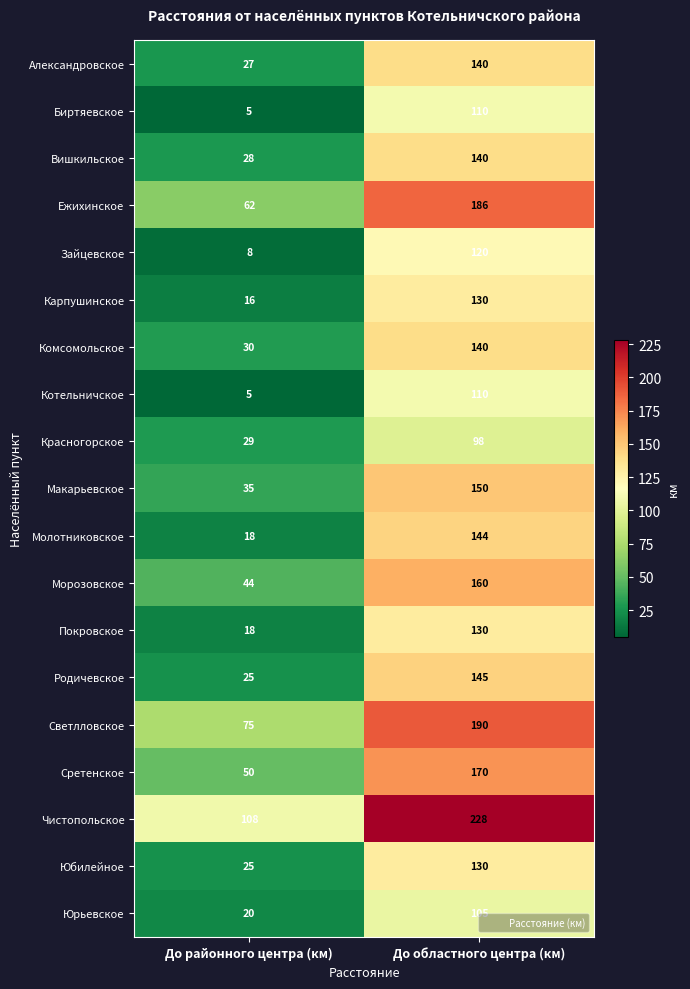

At which category is the sum across all series the highest?

До областного центра (км)